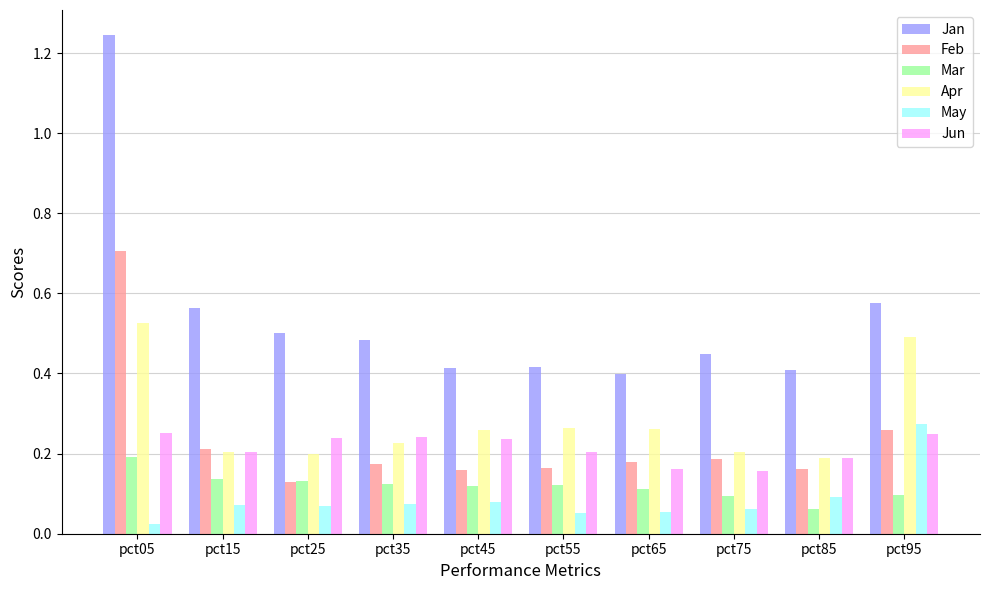

The value of Feb at pct65 is 0.2. True or false?

True